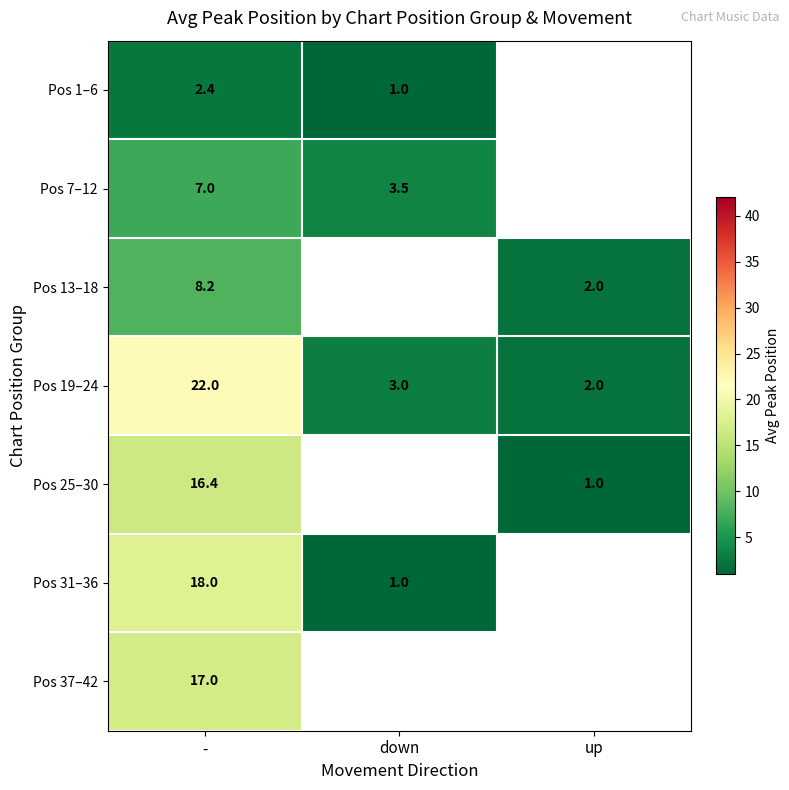

List the labels in order of Pos 19–24 value, largest first.

-, down, up